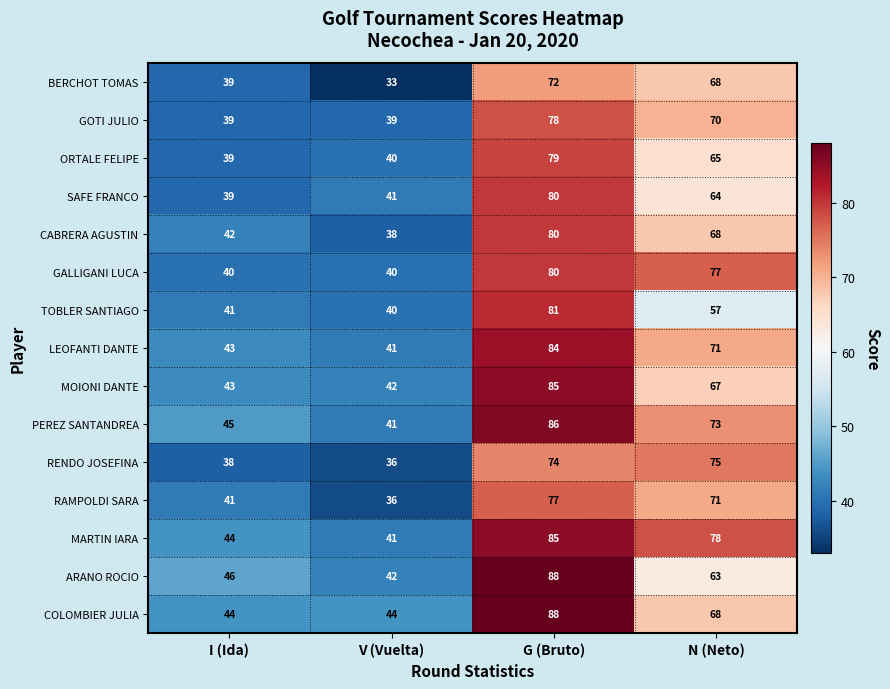

List the labels in order of RAMPOLDI SARA value, smallest first.

V (Vuelta), I (Ida), N (Neto), G (Bruto)